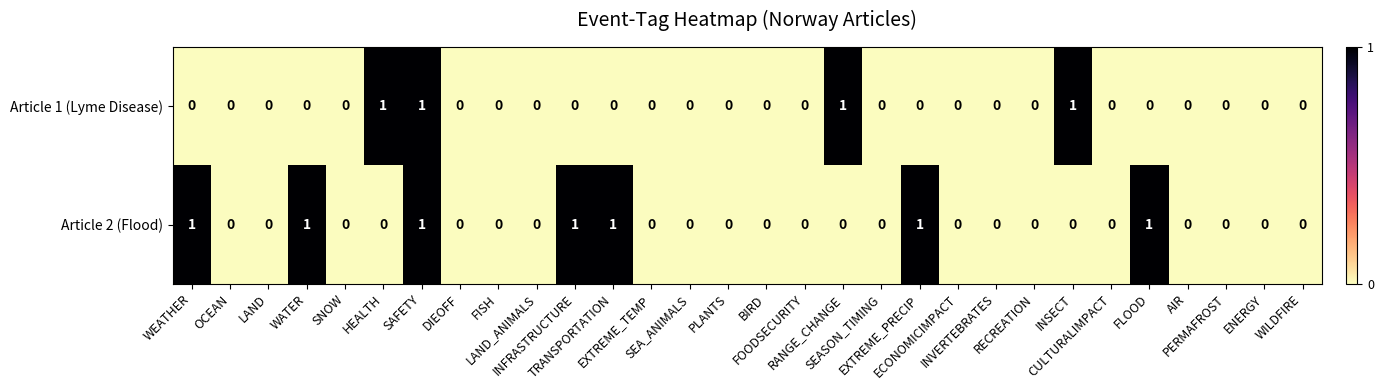

List the series in order of their overall mean, lowest first.

Article 1 (Lyme Disease), Article 2 (Flood)